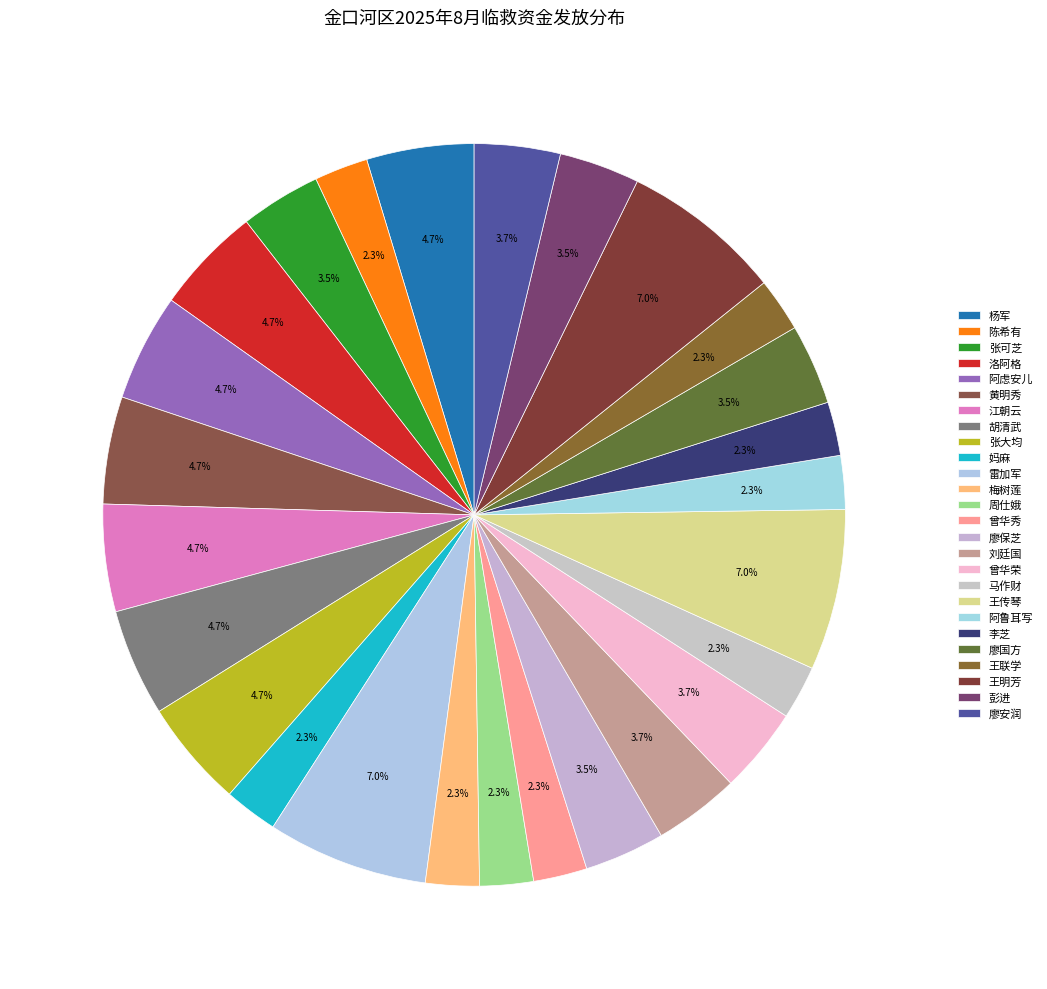

Which slice is the smallest?

陈希有